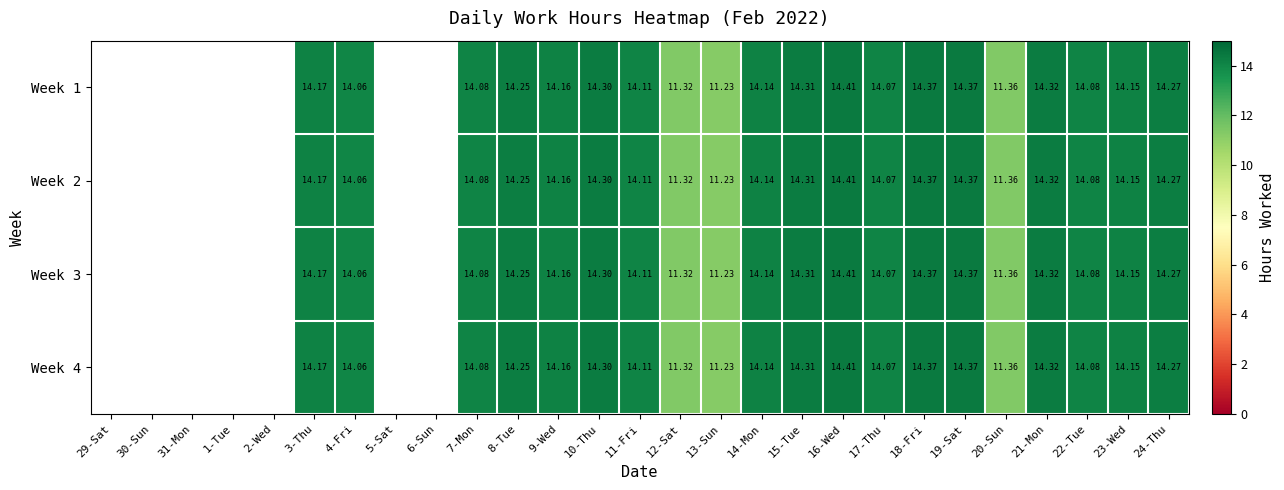

Is the value of Week 3 at 20-Sun greater than the value of Week 1 at 4-Fri?

No